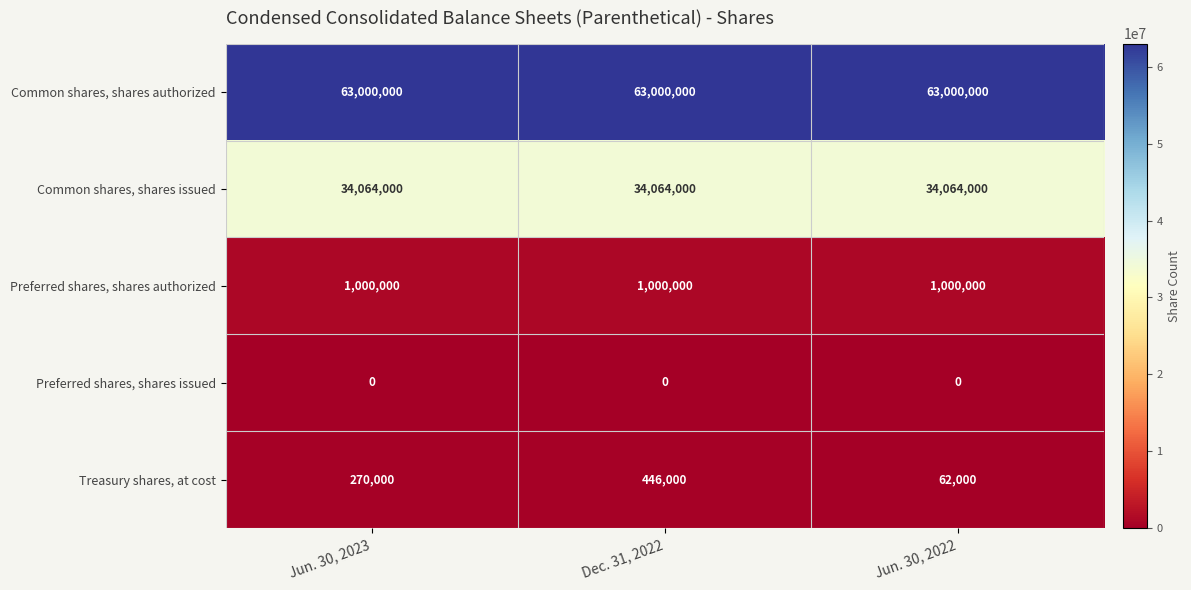

List the series in order of their peak value, highest first.

Common shares, shares authorized, Common shares, shares issued, Preferred shares, shares authorized, Treasury shares, at cost, Preferred shares, shares issued